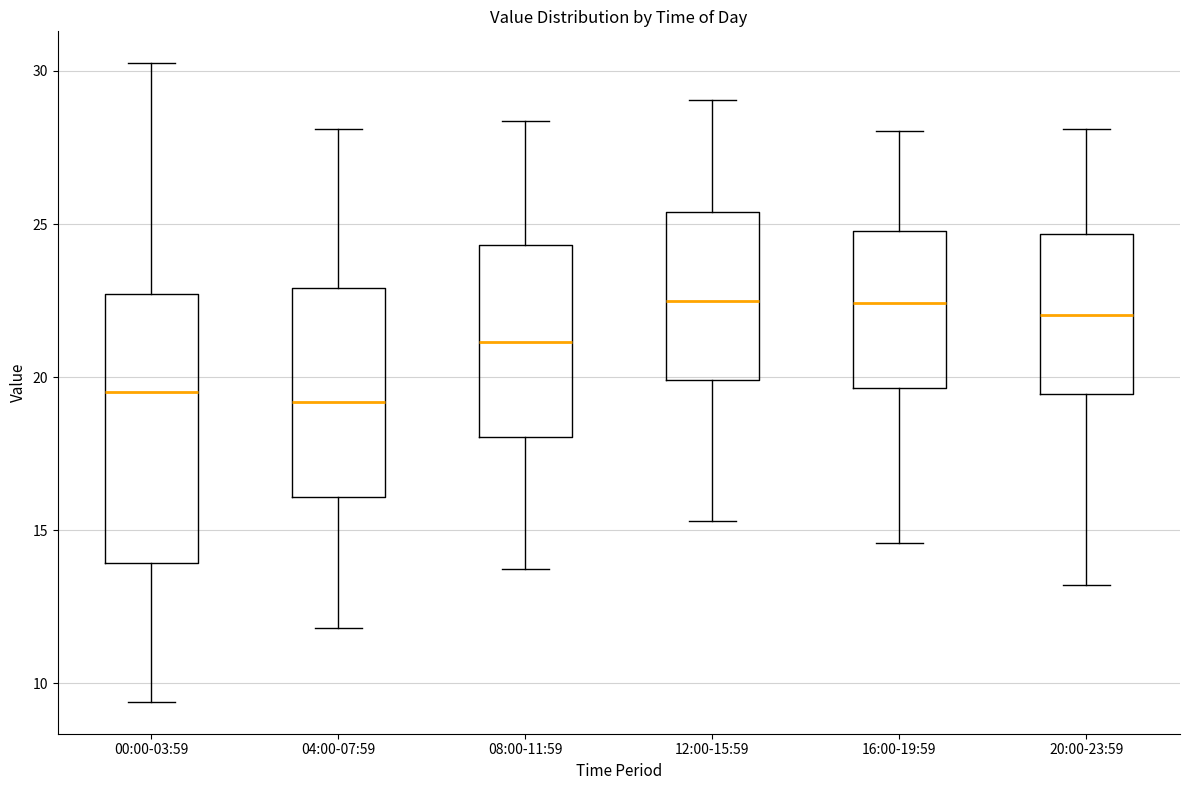

Reading left to right, transcribe this box plot: for each box, give where its median line is, the range the box spans, and where its two whiskers end, as read against the y-axis. The values are not printed on the chart, so give them approximately, as read against the axis.

00:00-03:59: median 19.5, box 14.0 to 22.5, whiskers 9.5 to 30.5
04:00-07:59: median 19.0, box 16.0 to 23.0, whiskers 12.0 to 28.0
08:00-11:59: median 21.0, box 18.0 to 24.5, whiskers 14.0 to 28.5
12:00-15:59: median 22.5, box 20.0 to 25.5, whiskers 15.5 to 29.0
16:00-19:59: median 22.5, box 19.5 to 25.0, whiskers 14.5 to 28.0
20:00-23:59: median 22.0, box 19.5 to 24.5, whiskers 13.0 to 28.0